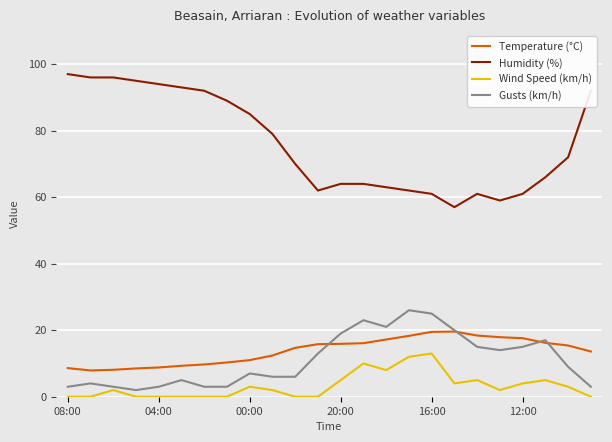

True or false: Wind Speed (km/h) and Humidity (%) cross at least once.

False